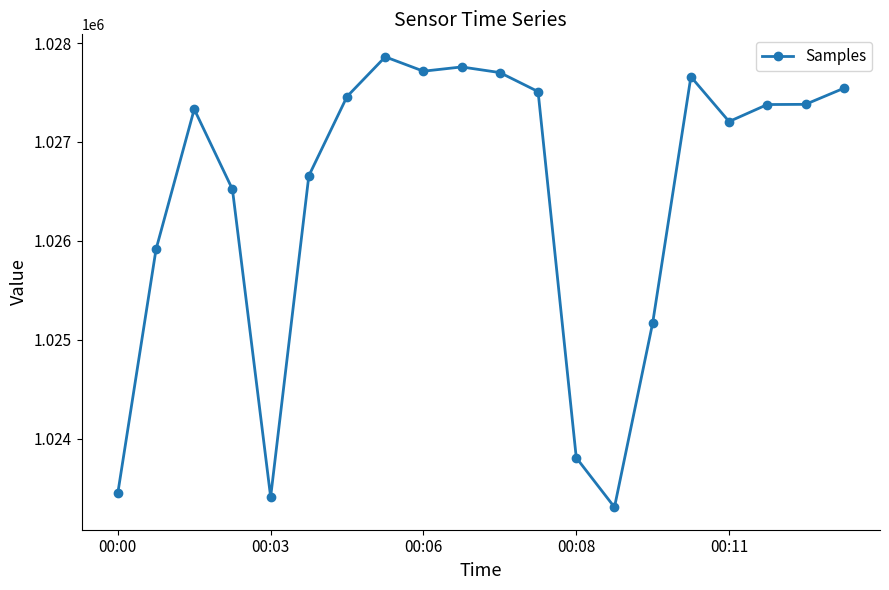

What is the difference between the maximum and minimum values?

4552